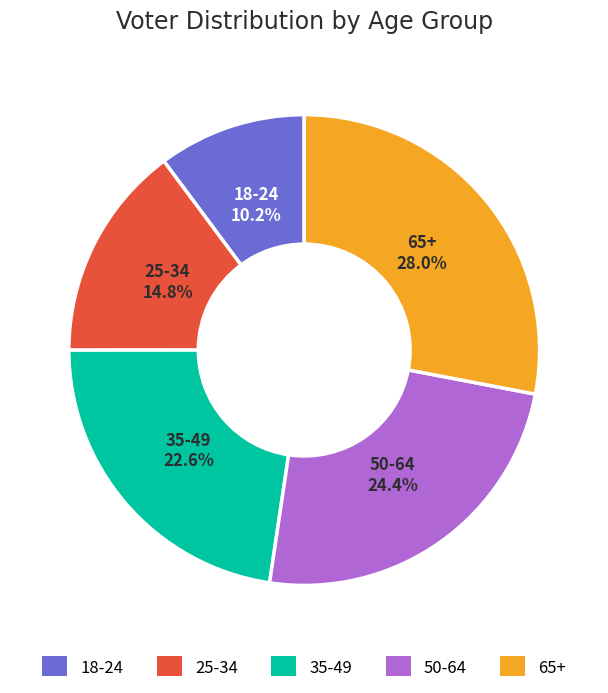

The 18-24 slice represents 17% of the pie. True or false?

False